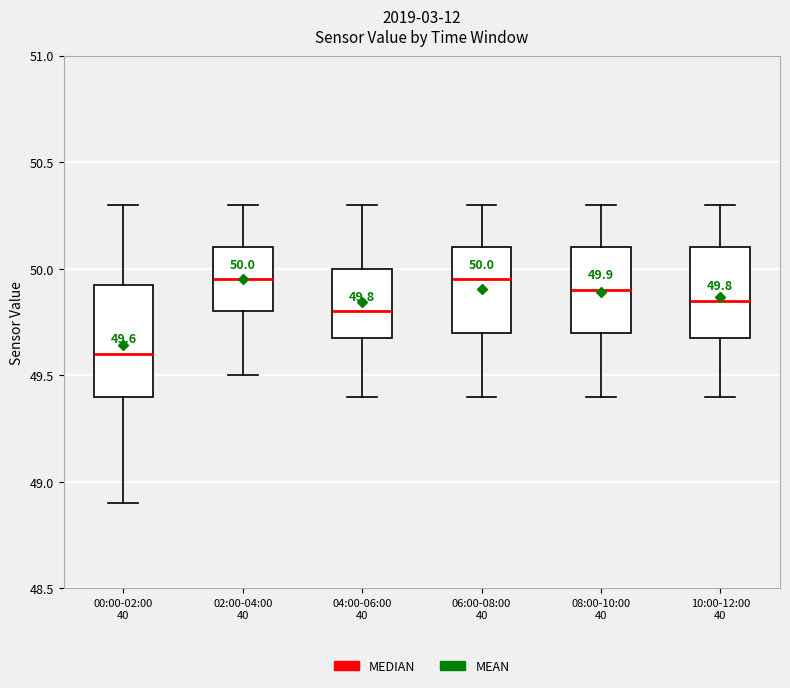

Which box has the lowest median line?

00:00-02:00 40